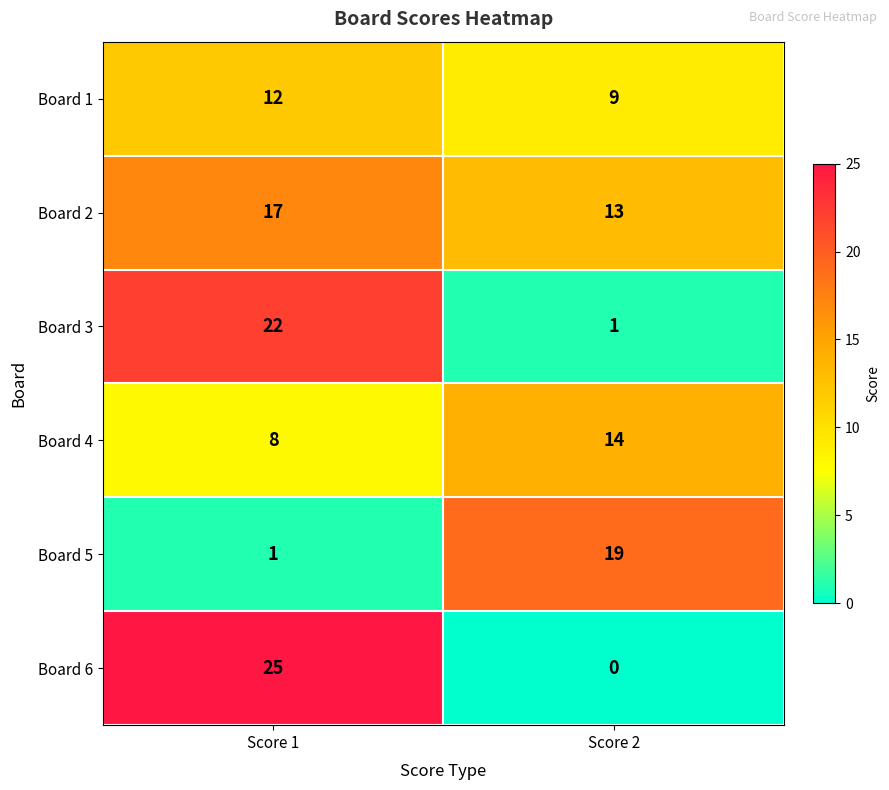

What is the total value across all series at Score 2?

56